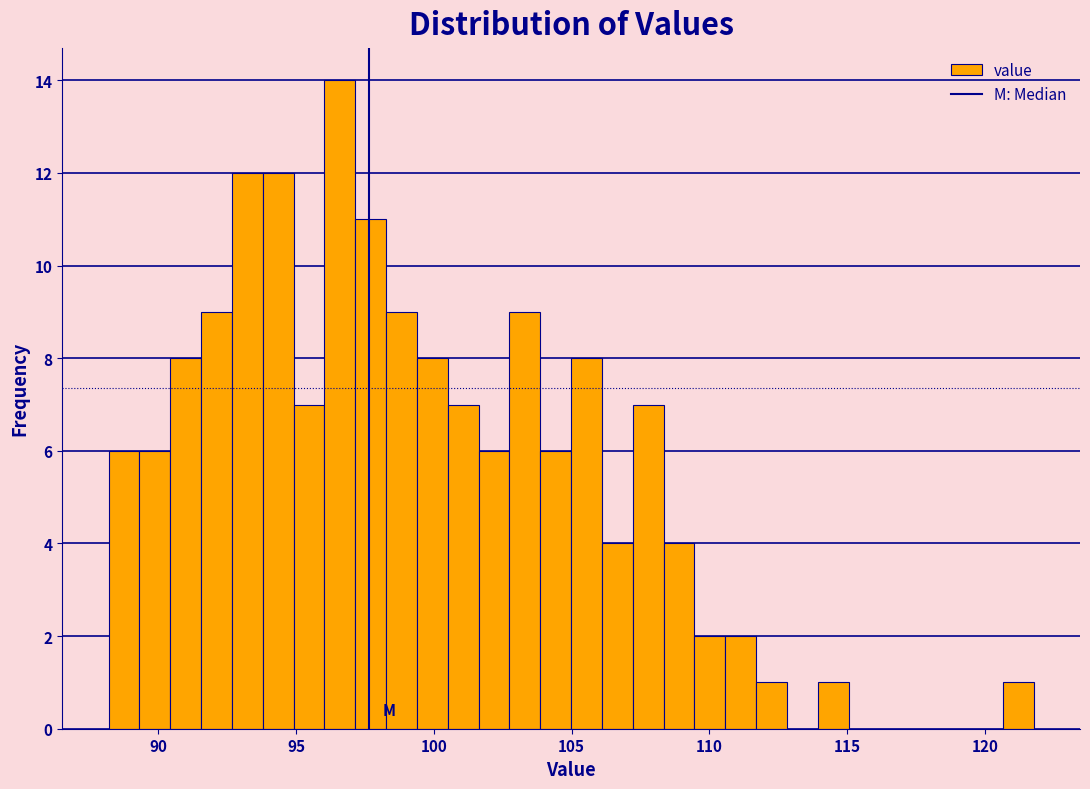

Read against the x-axis, roughly where is the centre of the tallest bar?

96.5